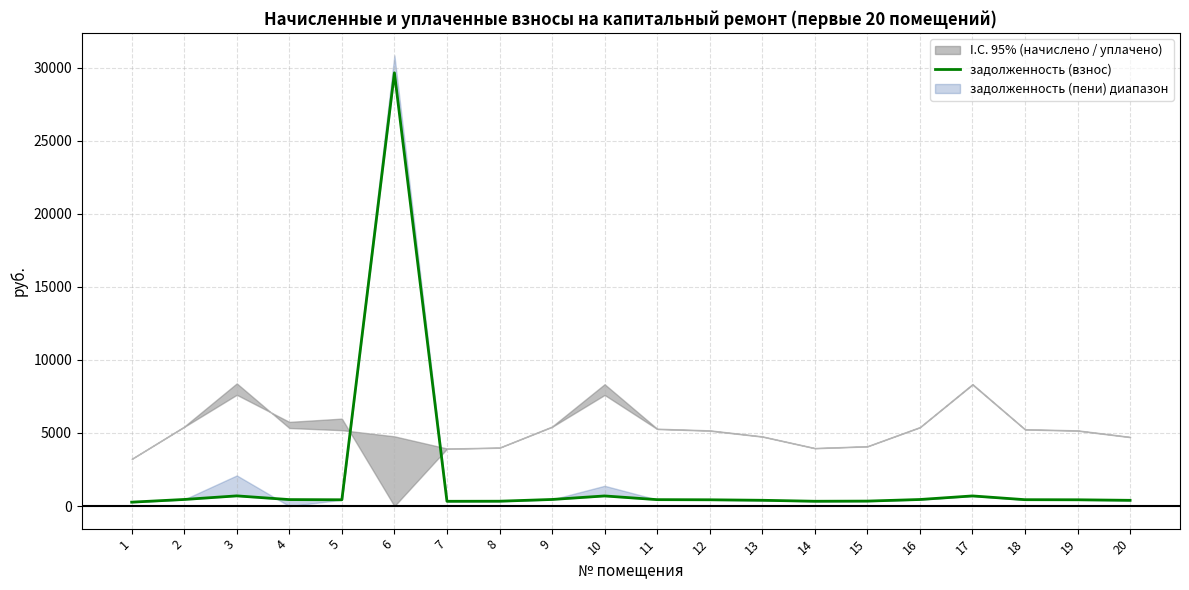

Does the chart have visible grid lines?

Yes